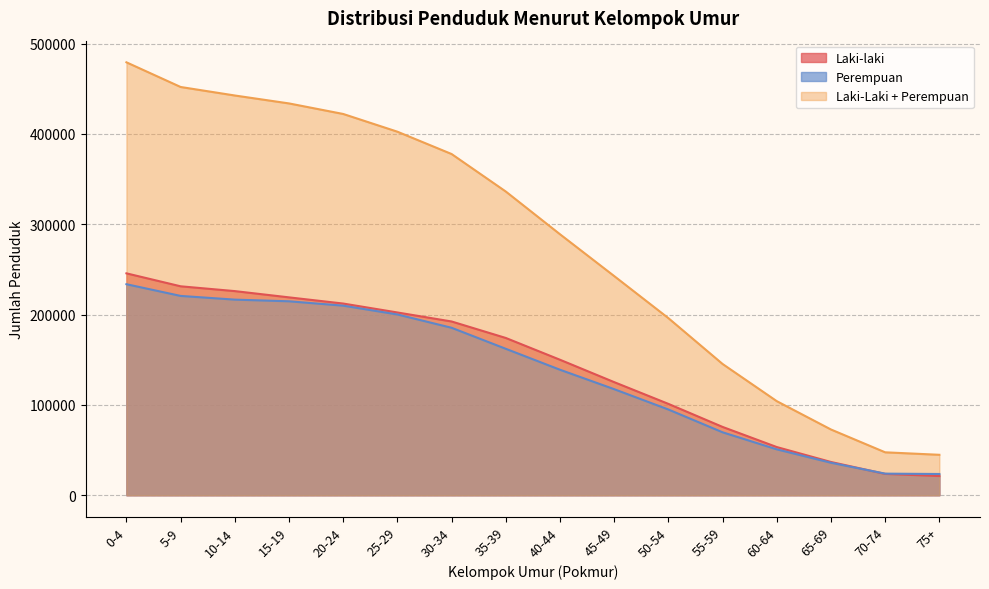

At 75+, list the series in order from largest to smallest.

Laki-Laki + Perempuan, Perempuan, Laki-laki